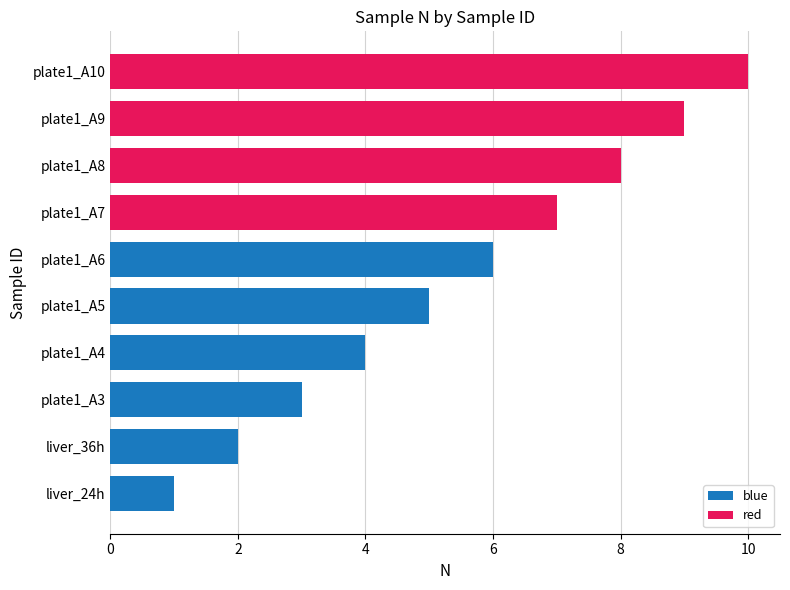

What is the sum of all blue values?

21